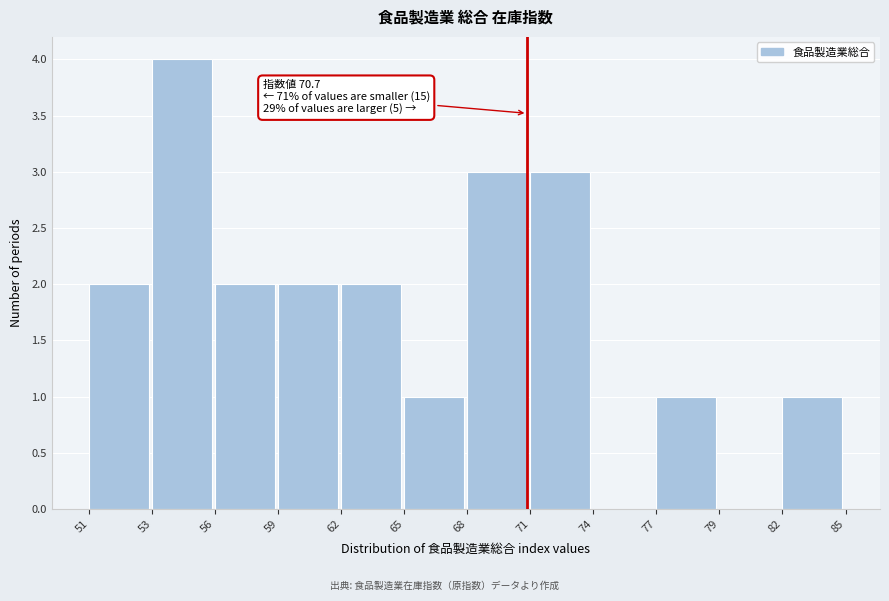

Reading left to right, what are all the values shown in this chart?

51=2	53=4	56=2	59=2	62=2	65=1	68=3	71=3	74=0	77=1	79=0	82=1